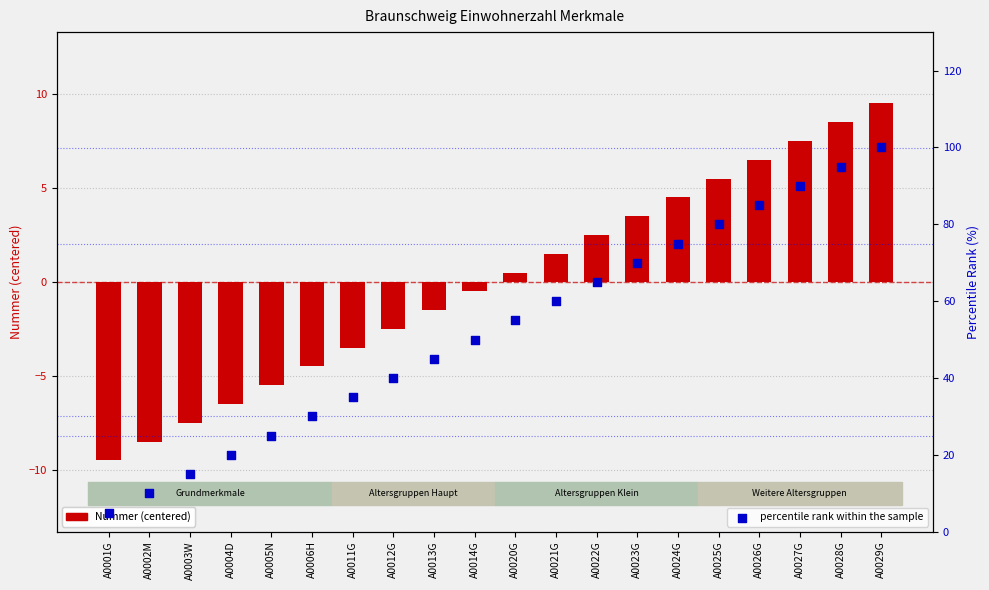

What are all the series names shown in the legend?

Nummer (centered), percentile rank within the sample